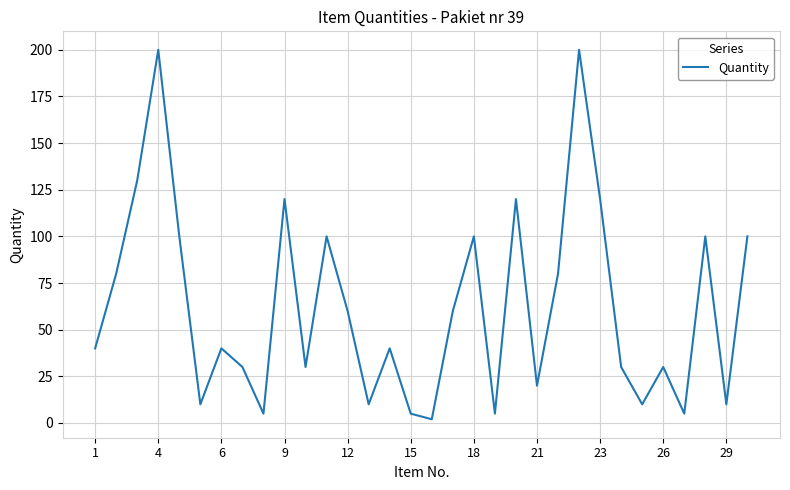

What is the sum of all values?

1992